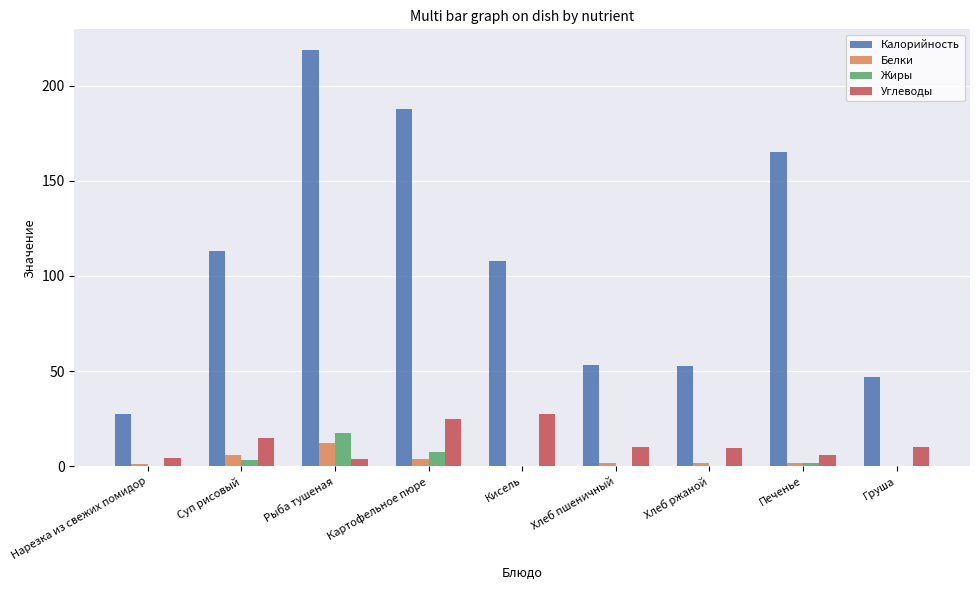

The Углеводы series shows 10.0 at Хлеб пшеничный. True or false?

True